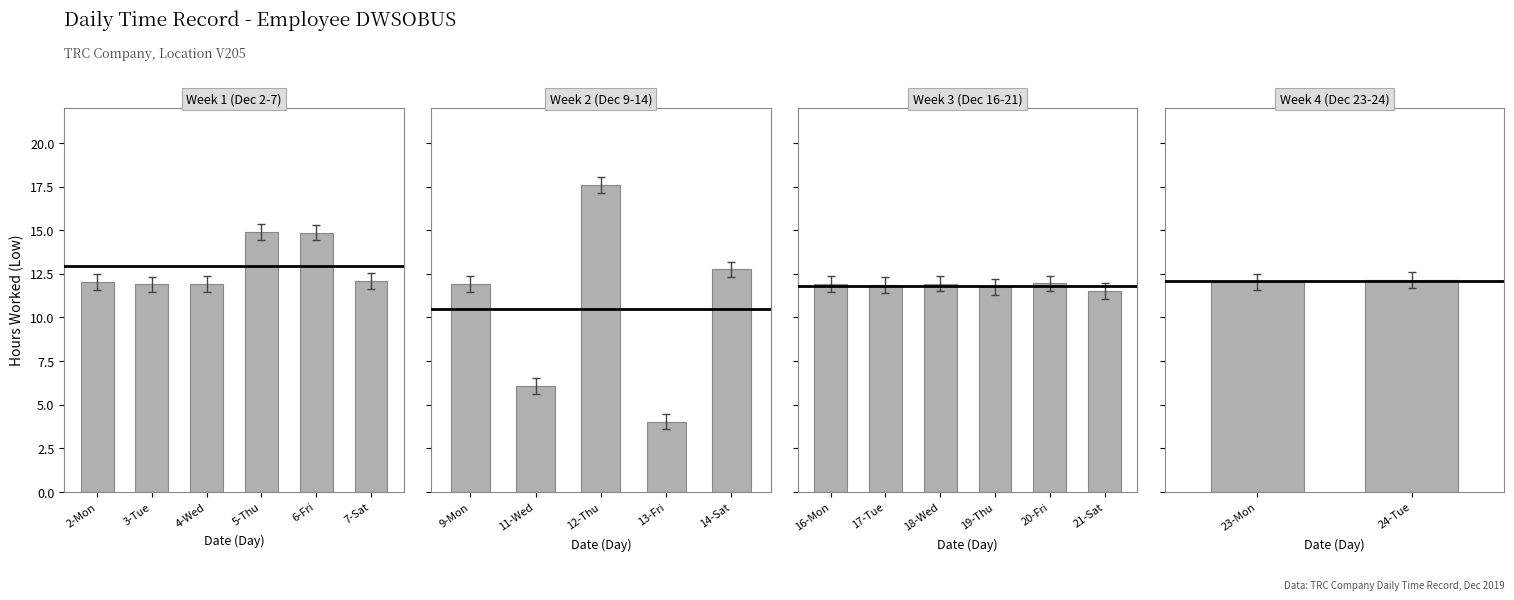

List the labels in order of value, largest first.

12-Thu, 5-Thu, 6-Fri, 14-Sat, 24-Tue, 7-Sat, 23-Mon, 2-Mon, 20-Fri, 18-Wed, 9-Mon, 16-Mon, 4-Wed, 3-Tue, 17-Tue, 19-Thu, 21-Sat, 11-Wed, 13-Fri